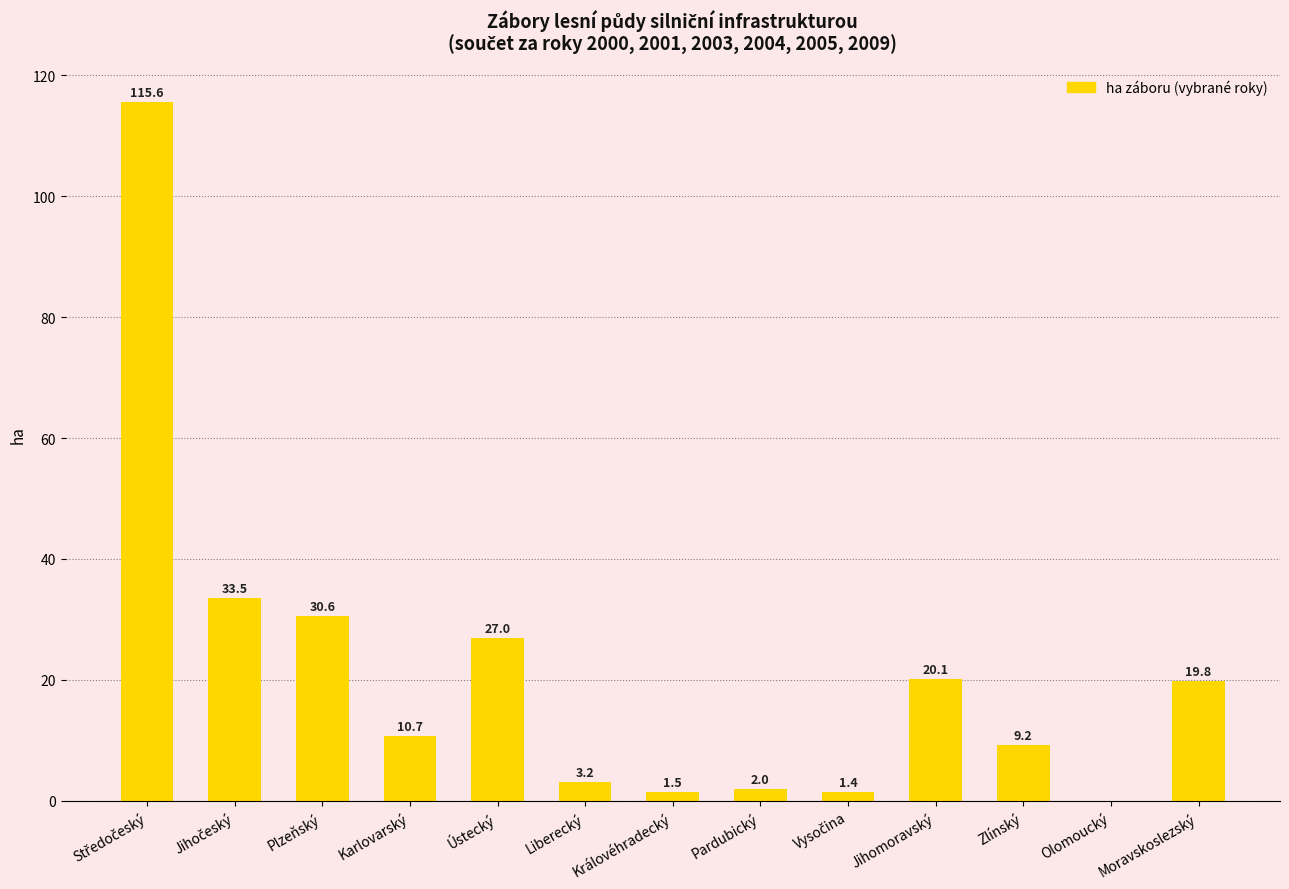

Between Královéhradecký and Ústecký, which is larger?

Ústecký